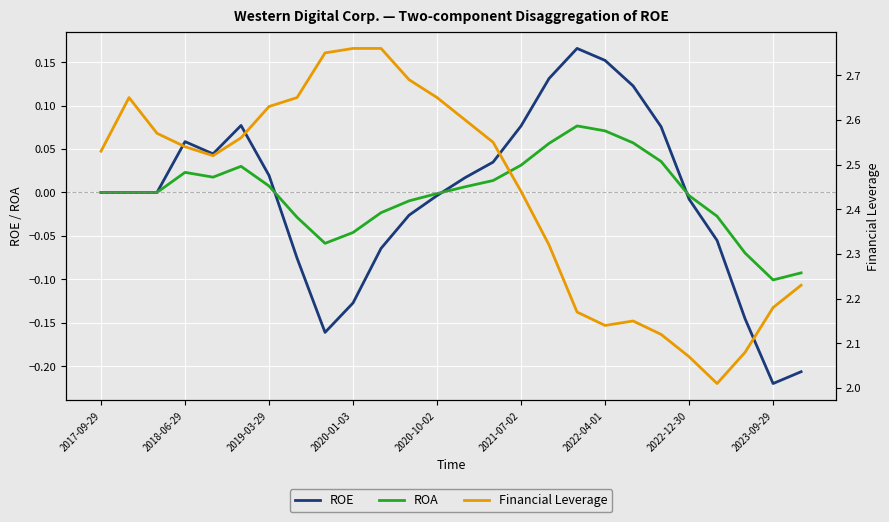

True or false: Financial Leverage and ROA cross at least once.

False